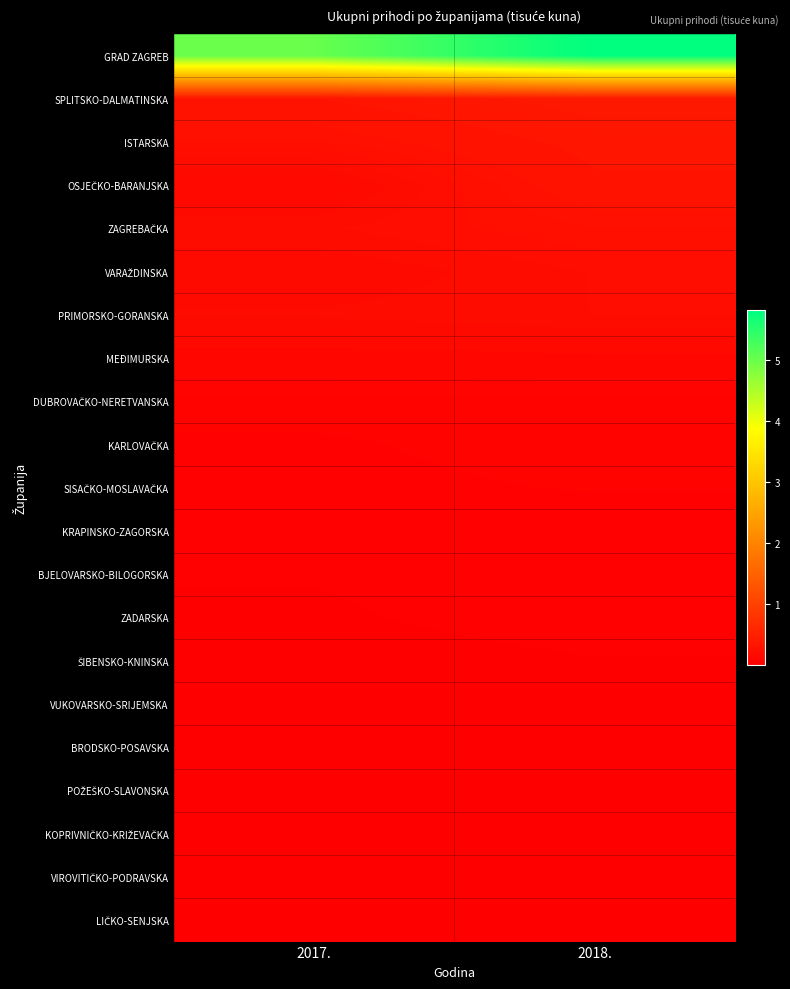

What is the difference between the highest and lowest values at 2017.?

5014851.0